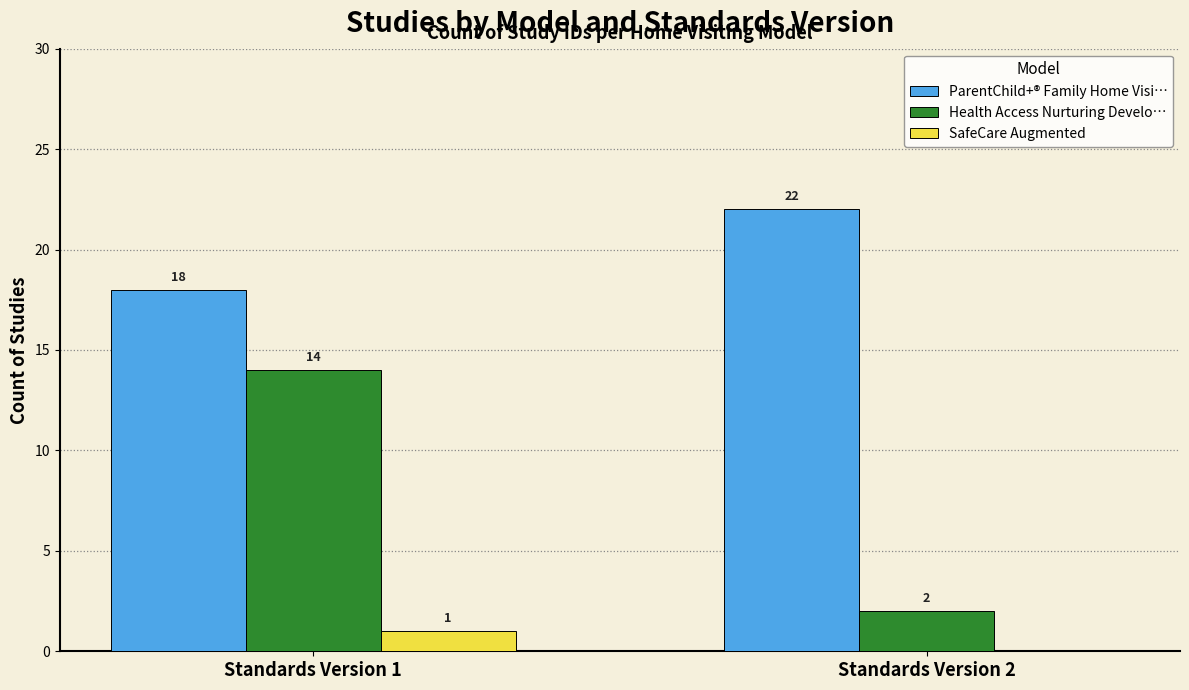

Which category has the highest value in the SafeCare Augmented series?

Standards Version 1